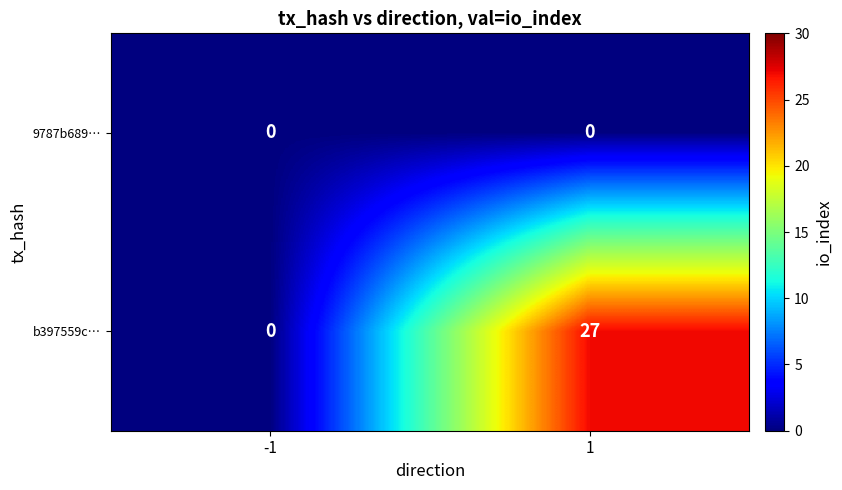

Which series has the largest total across all categories?

b397559c…